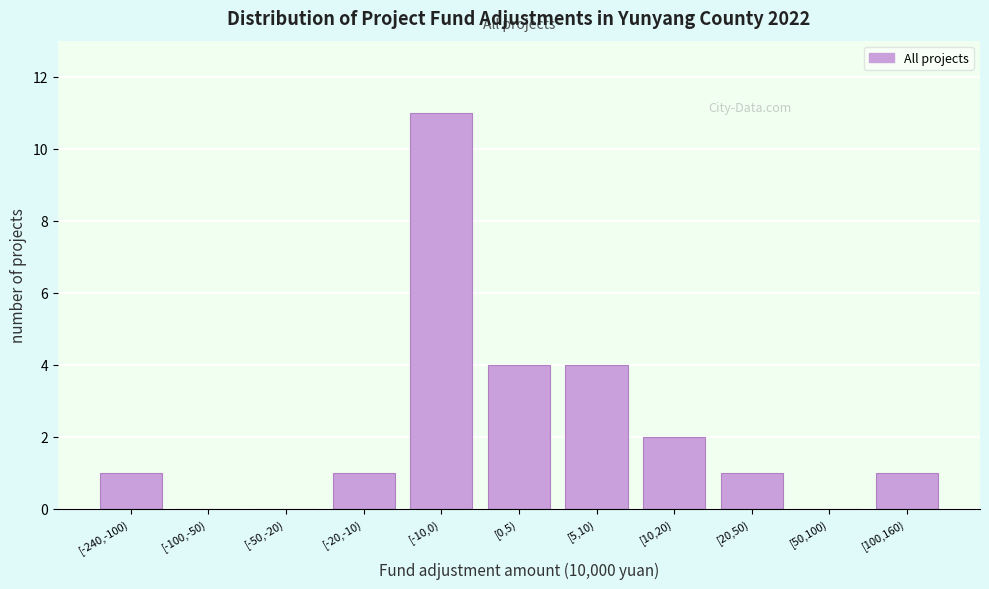

Reading right to left, extract all data points from this chart.

[100,160)=1	[50,100)=0	[20,50)=1	[10,20)=2	[5,10)=4	[0,5)=4	[-10,0)=11	[-20,-10)=1	[-50,-20)=0	[-100,-50)=0	[-240,-100)=1